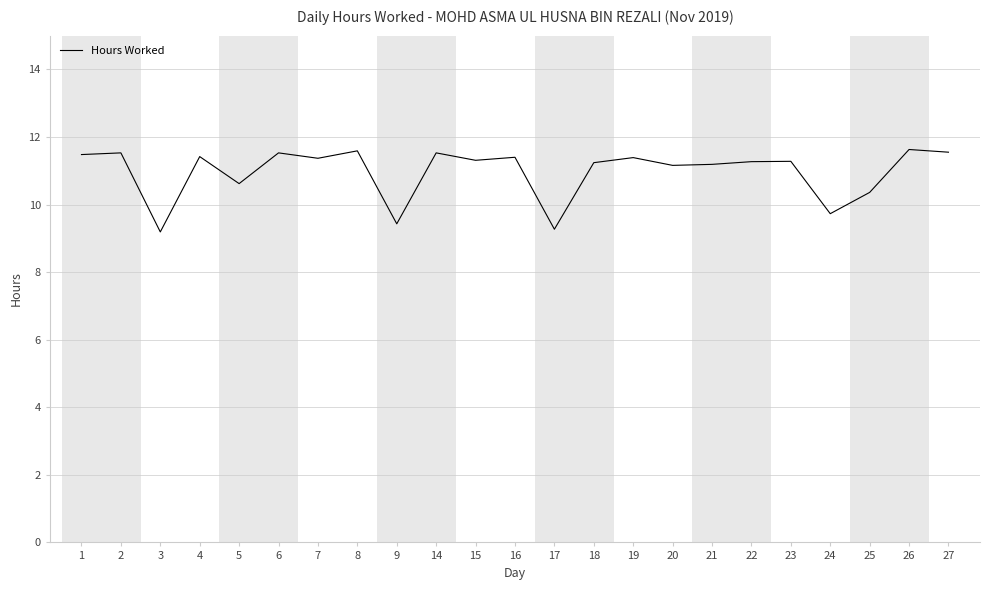

Is it true that the value at 24 is 16.8?

False